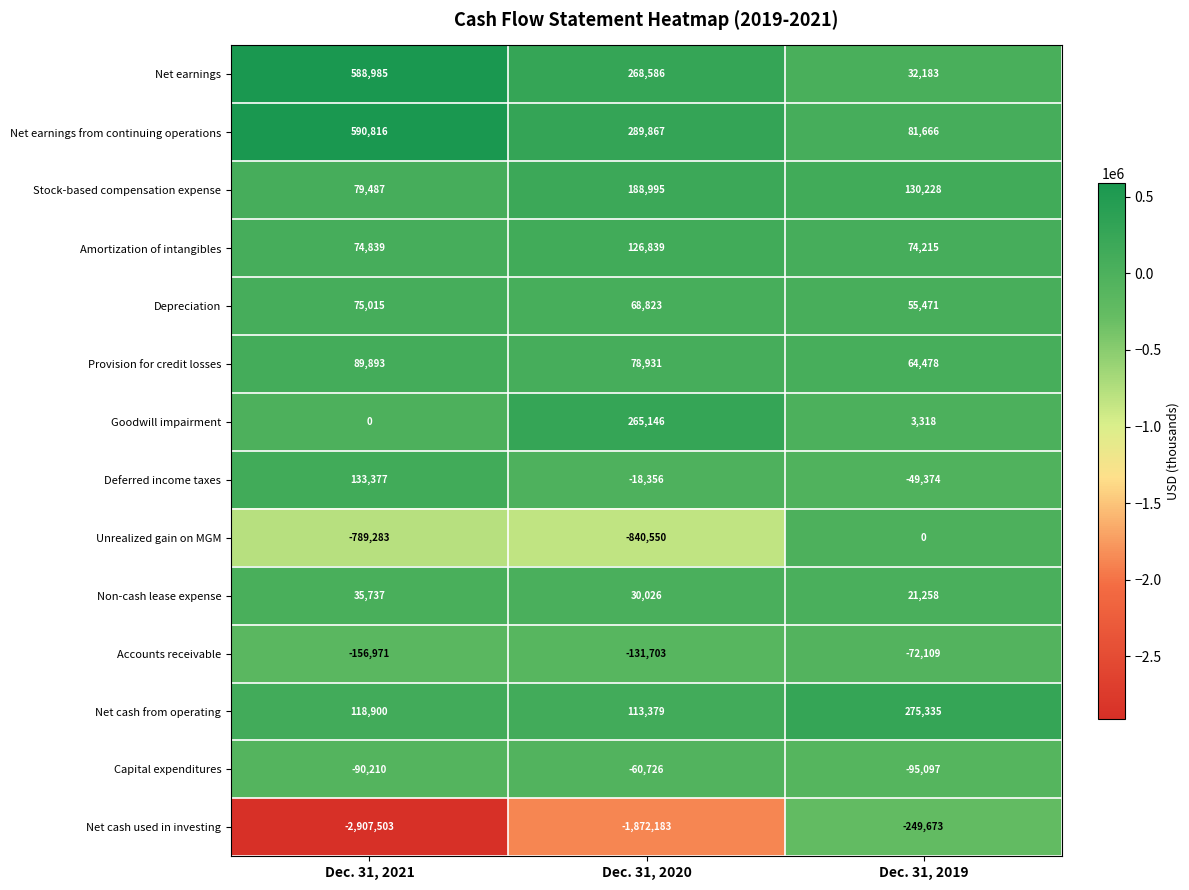

Which series has the largest total across all categories?

Net earnings from continuing operations